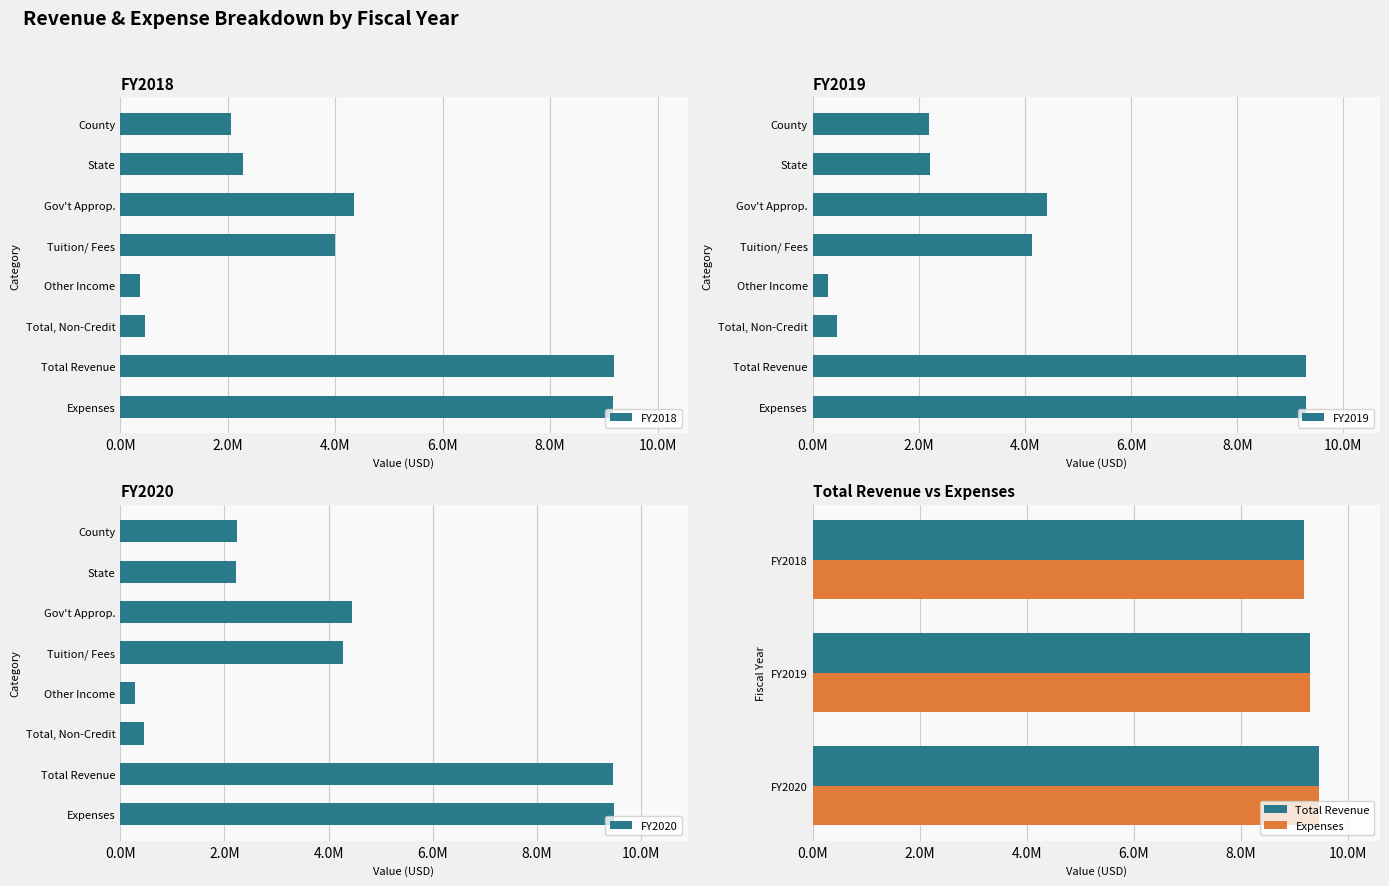

What is the approximate value of FY2019 at Other Income?

292500.0